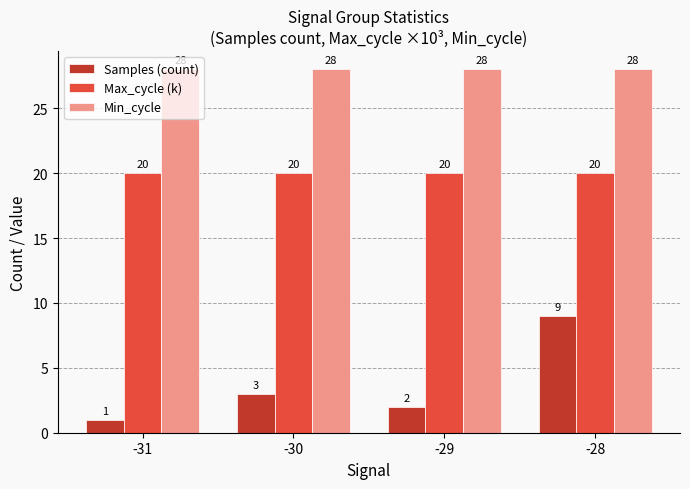

What is the spread (max minus min) of values at -31?

27